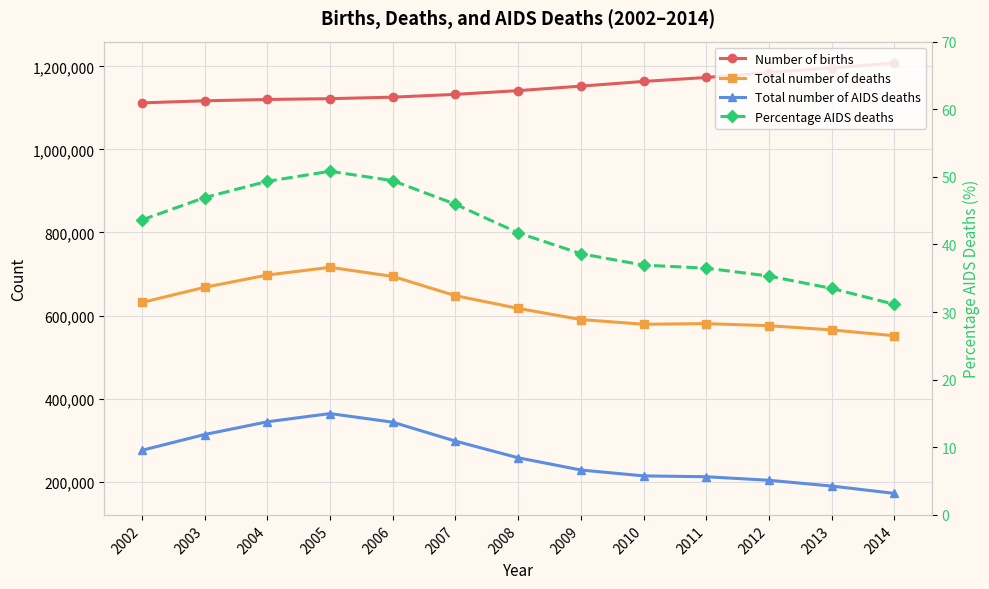

Which series changed the most between 2003 and 2004?

Total number of AIDS deaths